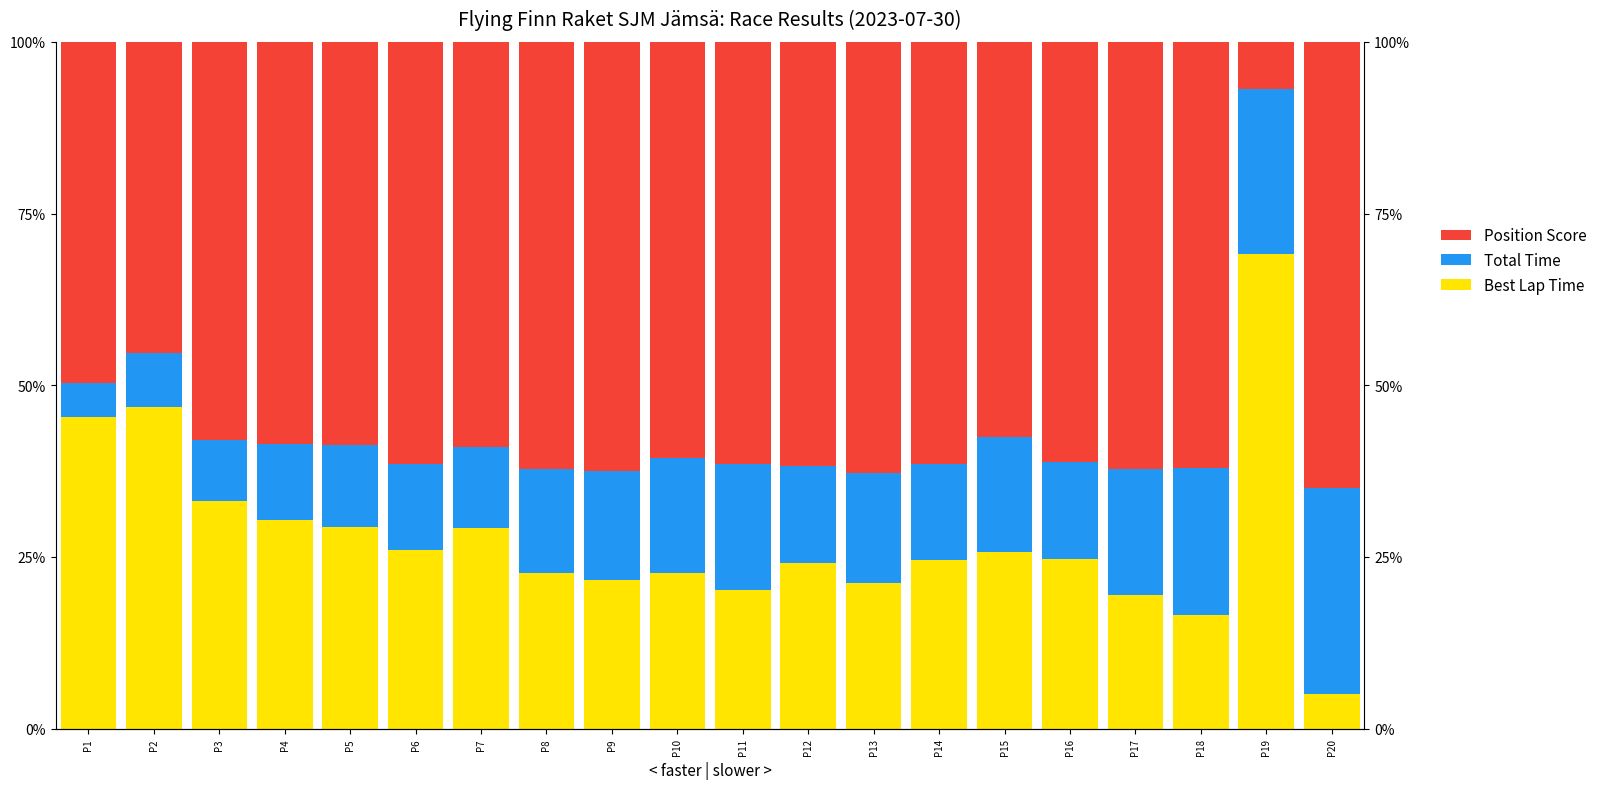

What is the difference between the maximum and minimum values in the Total Time series?

25.0